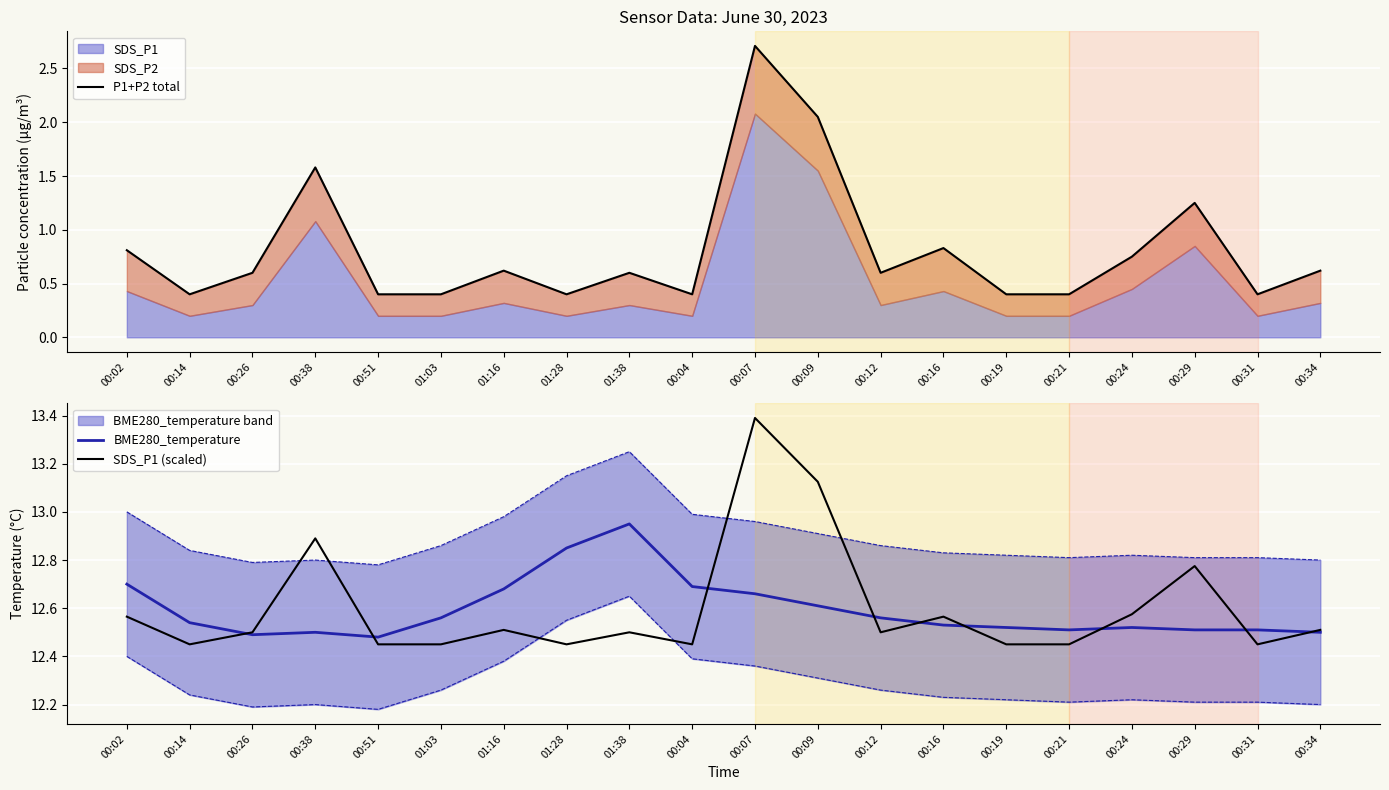

What is the label of the 12th point from the right?

01:38